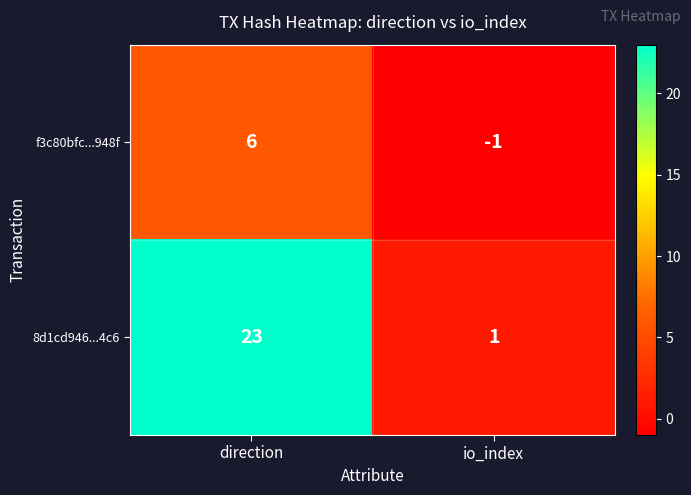

Reading right to left, extract all data points from this chart.

f3c80bfc...948f: io_index=-1	direction=6
8d1cd946...4c6: io_index=1	direction=23